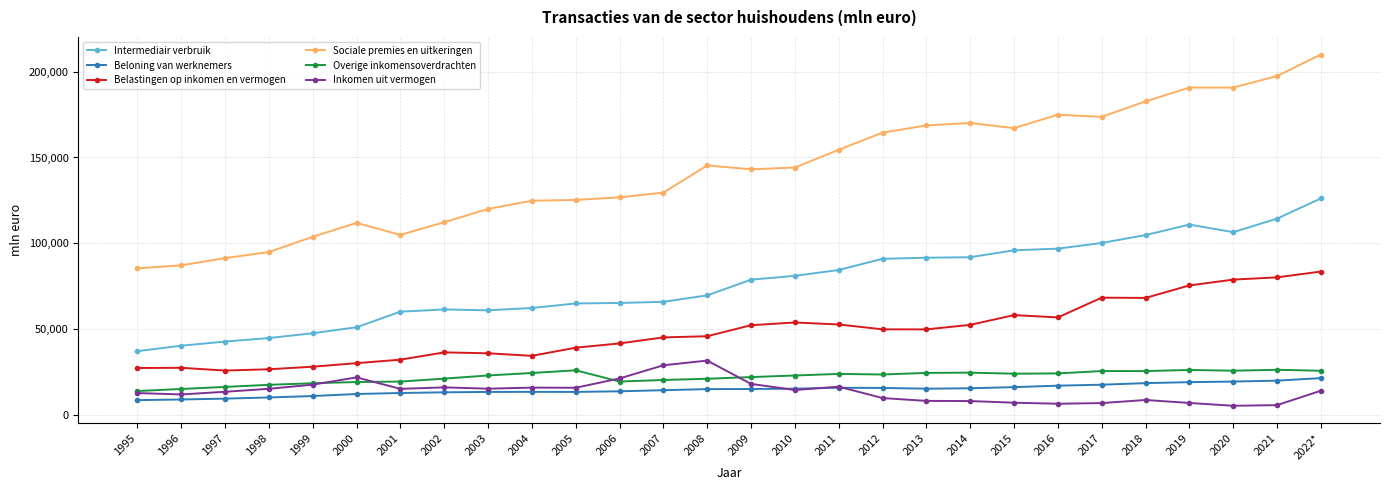

Which series has the largest range (max minus min)?

Sociale premies en uitkeringen